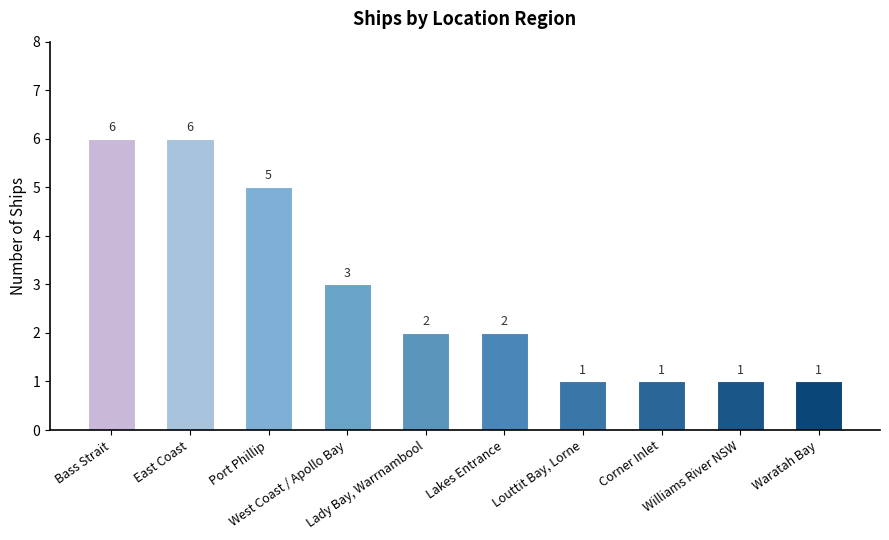

What is the value of the 9th bar from the left?

1